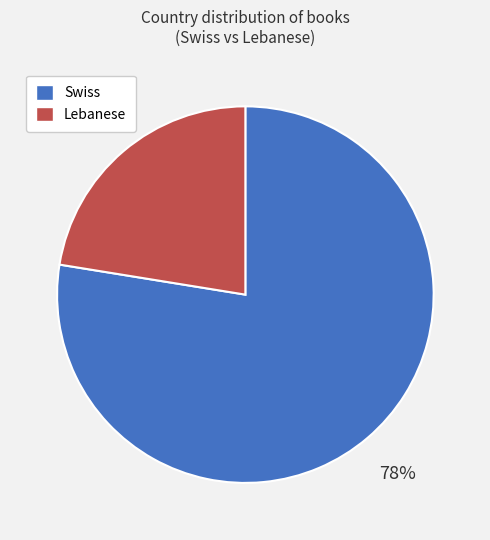

How many segments does this pie chart have?

2